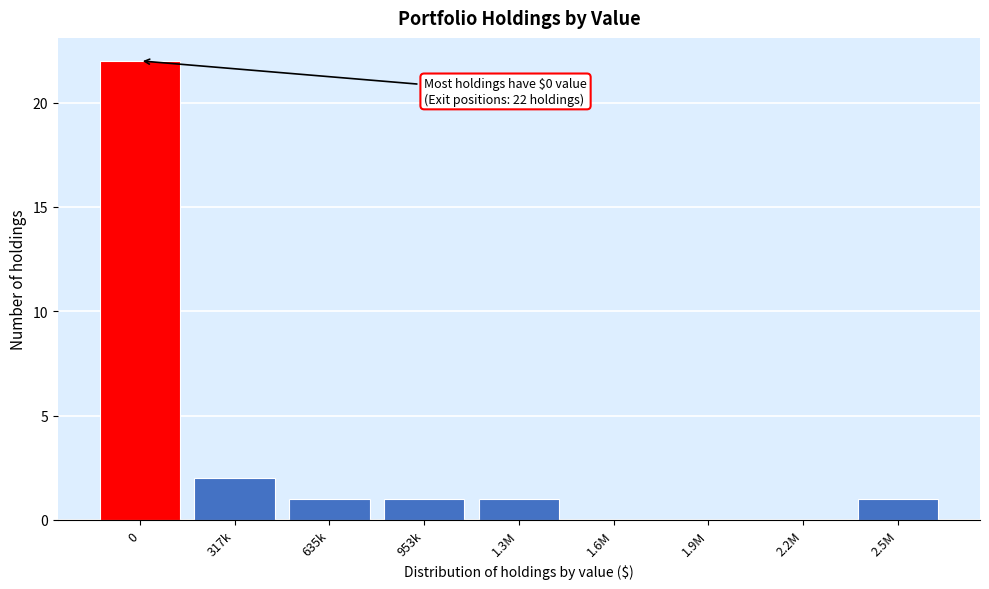

Reading left to right, what are all the values shown in this chart?

0=22	317k=2	635k=1	953k=1	1.3M=1	1.6M=0	1.9M=0	2.2M=0	2.5M=1